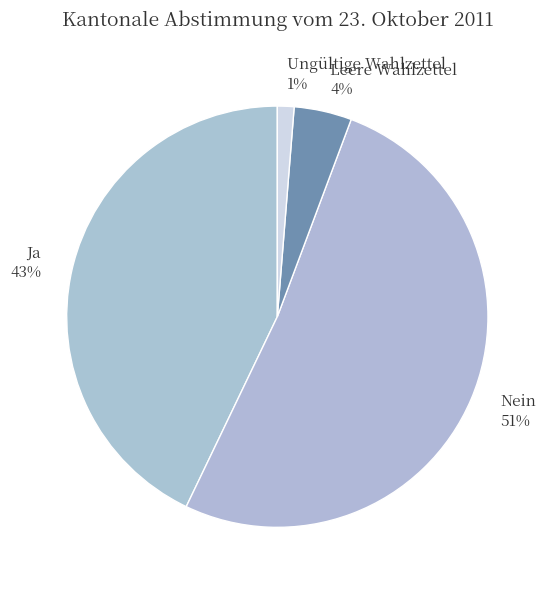

How many slices are in this pie chart?

4